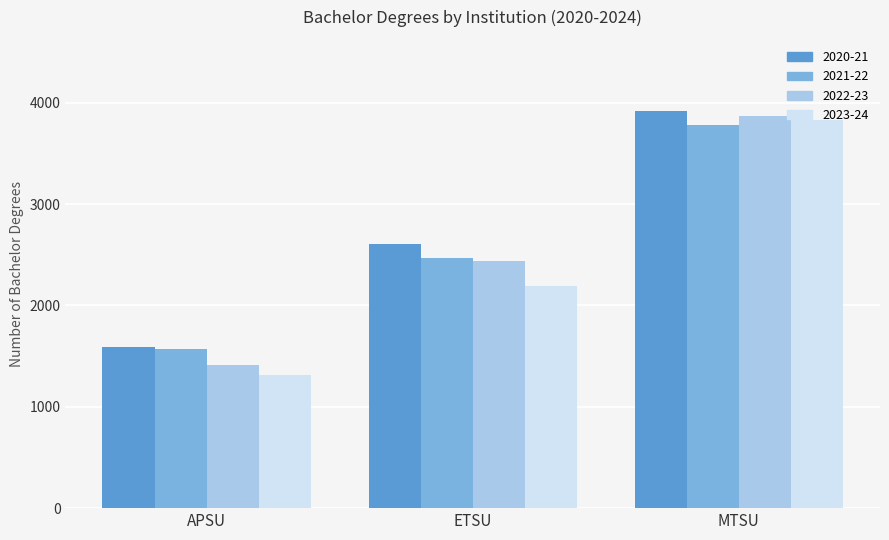

At how many categories does at least one series exceed 2832?

1